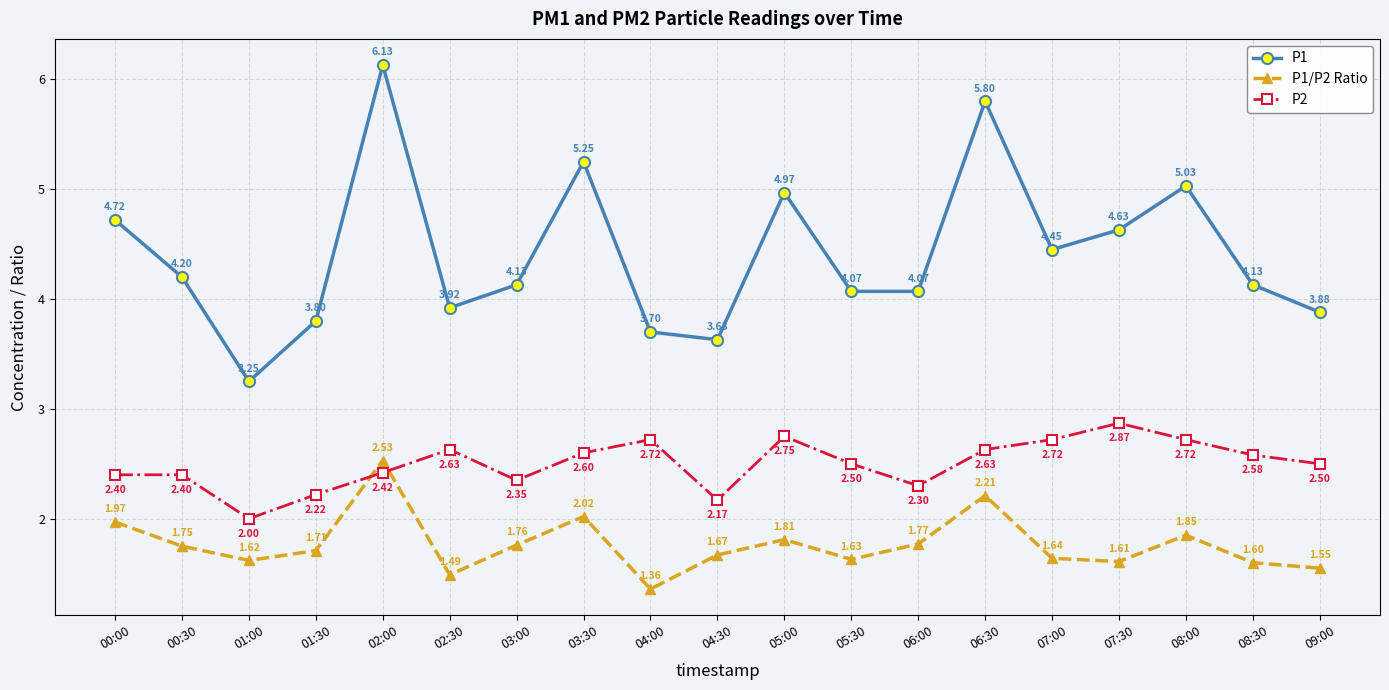

What is the greatest value displayed?

6.1